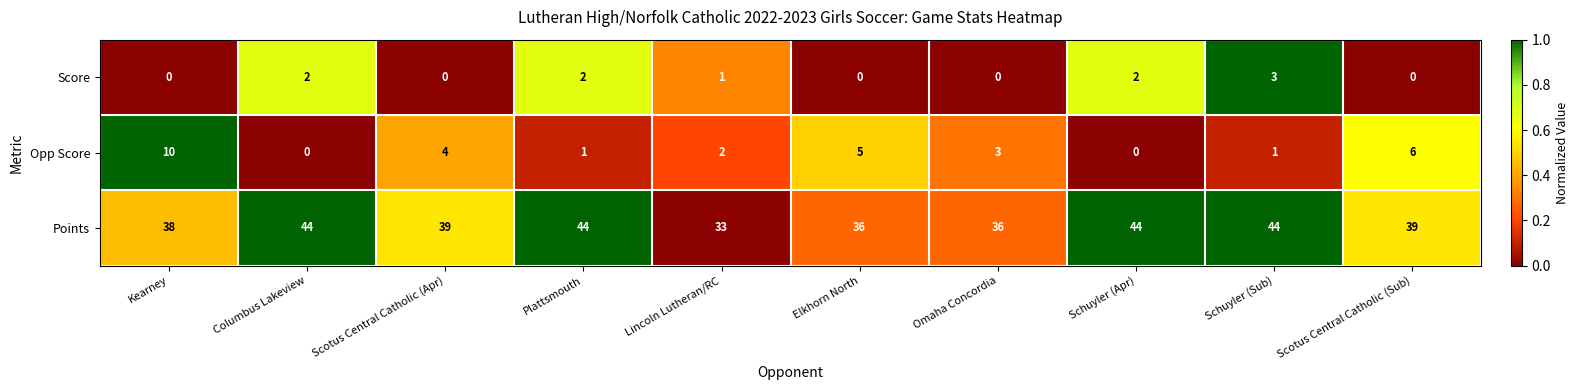

What is the maximum value for Points?

44